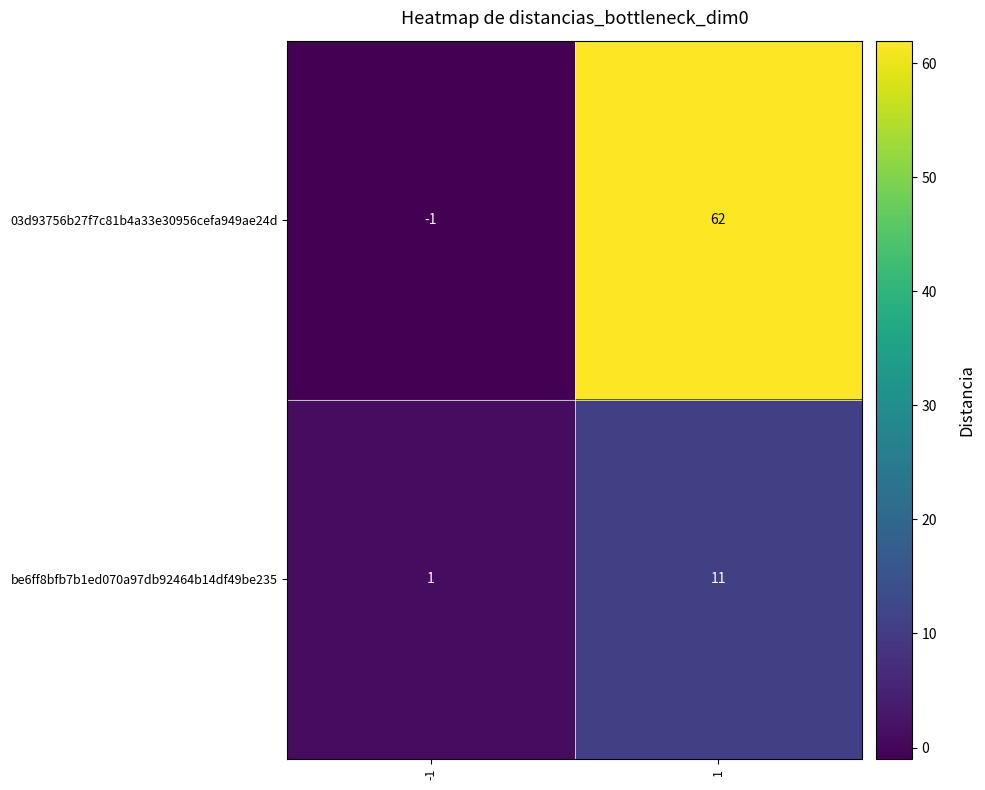

Which series has the widest spread of values?

03d93756b27f7c81b4a33e30956cefa949ae24d